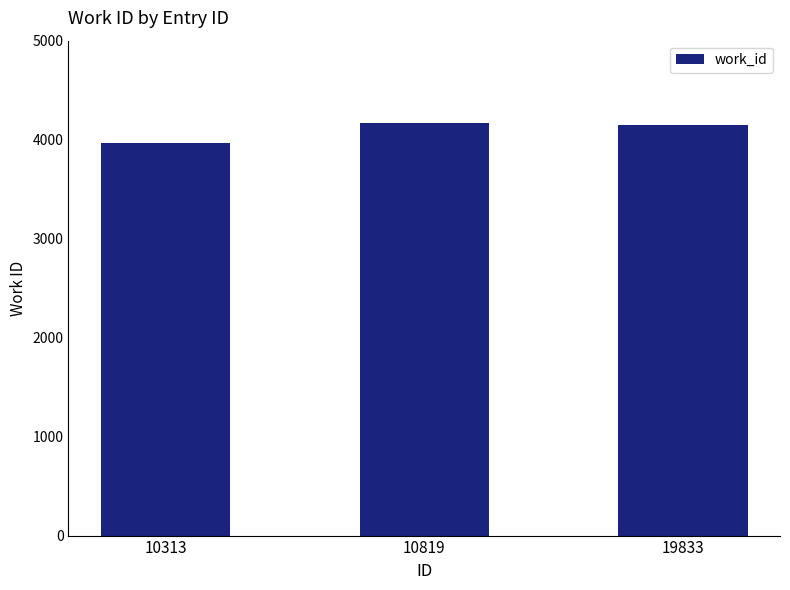

The value at 19833 is 4153. True or false?

True